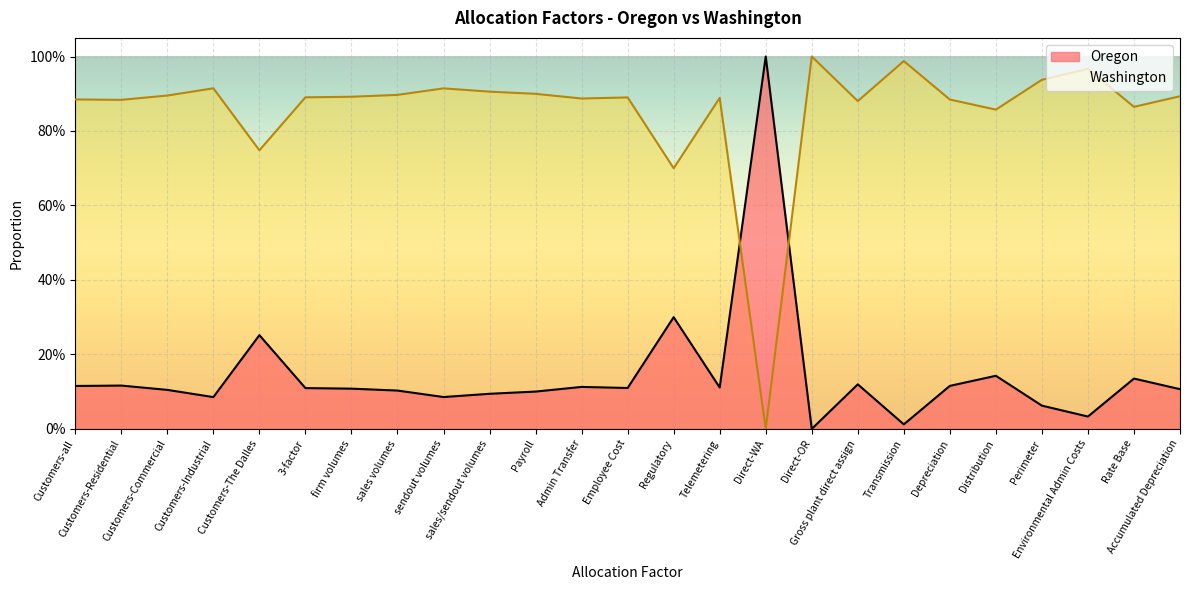

How many intersections are there between Oregon and Washington?

2